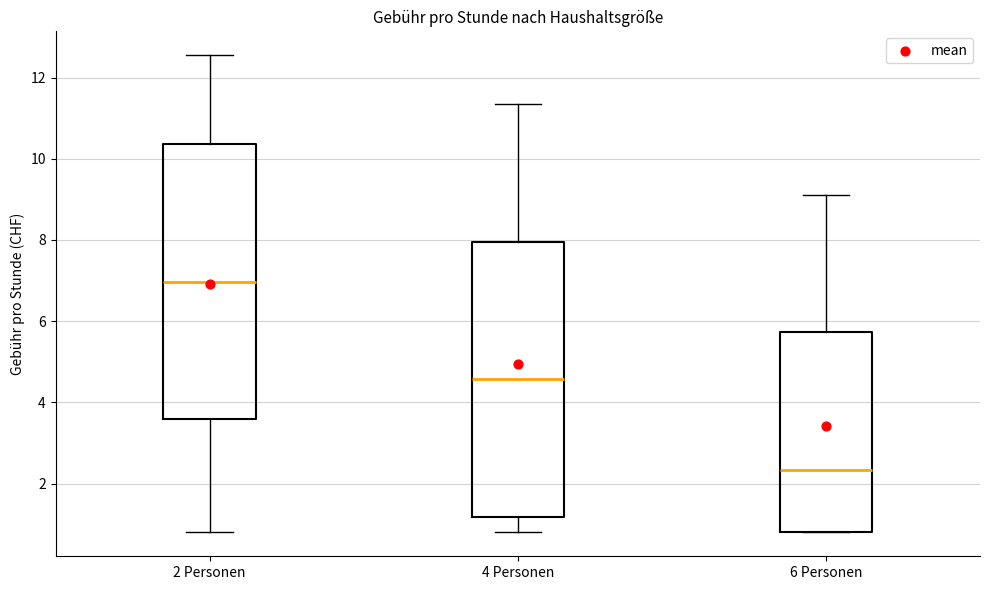

Reading left to right, transcribe this box plot: for each box, give where its median line is, the range the box spans, and where its two whiskers end, as read against the y-axis. The values are not printed on the chart, so give them approximately, as read against the axis.

2 Personen: median 7.0, box 3.6 to 10.4, whiskers 0.8 to 12.6
4 Personen: median 4.6, box 1.2 to 8.0, whiskers 0.8 to 11.4
6 Personen: median 2.4, box 0.8 to 5.8, whiskers 0.8 to 9.2